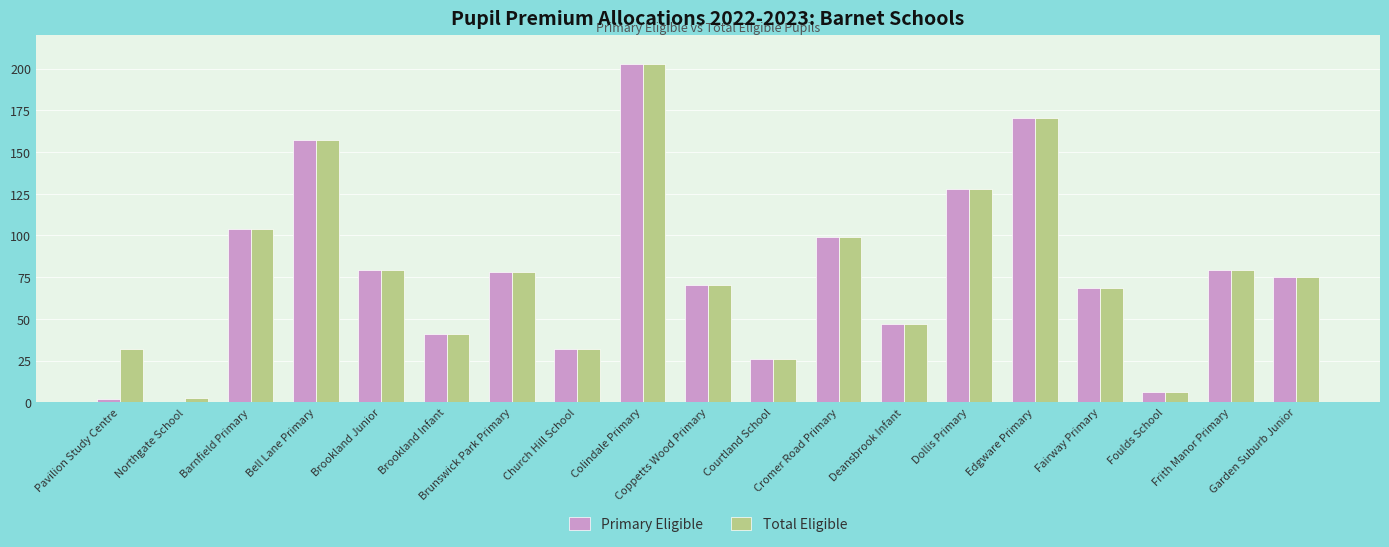

Is the value of Total Eligible at Fairway Primary greater than the value of Primary Eligible at Courtland School?

Yes